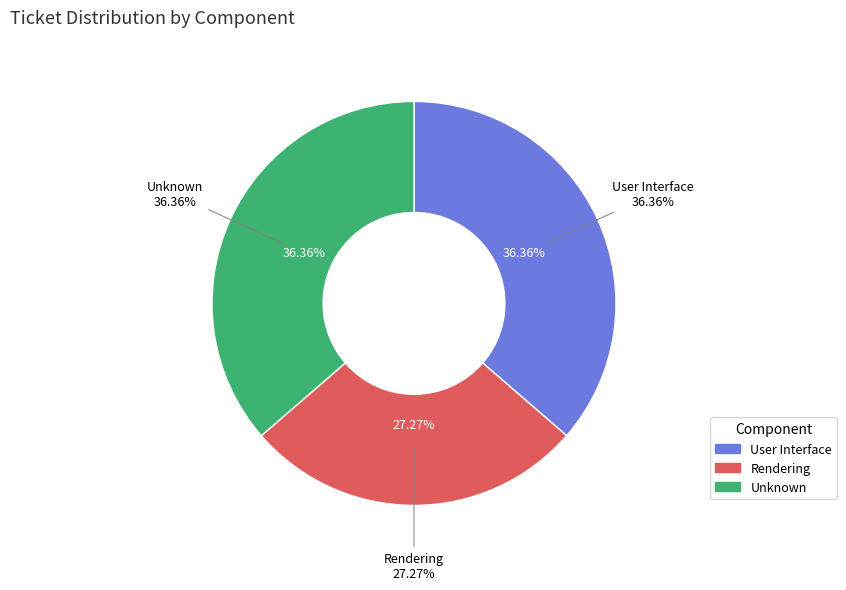

Which category has the smallest portion of the pie?

Rendering